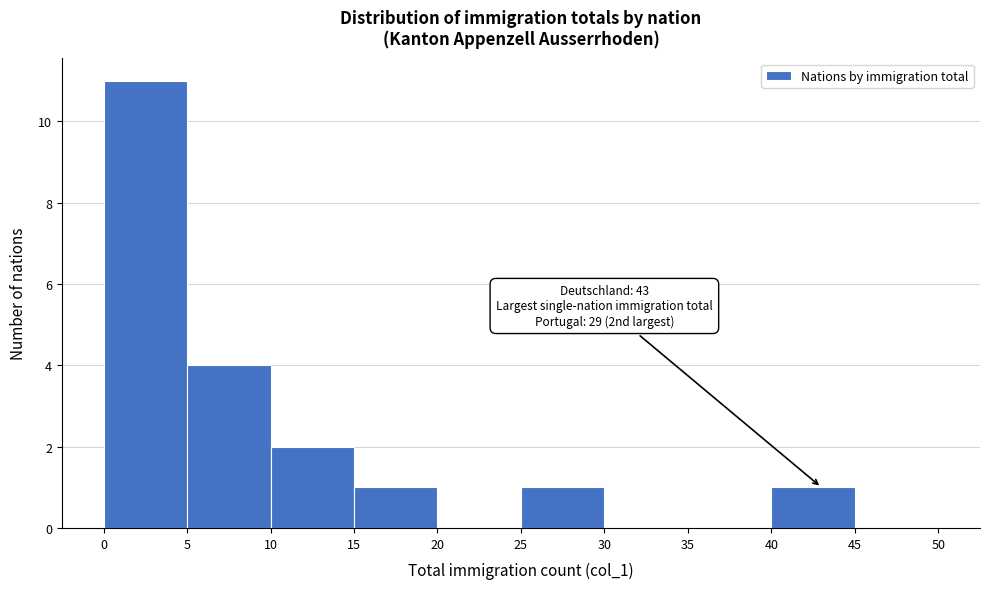

Over which range of the x-axis is the bar tallest?

0 to 5